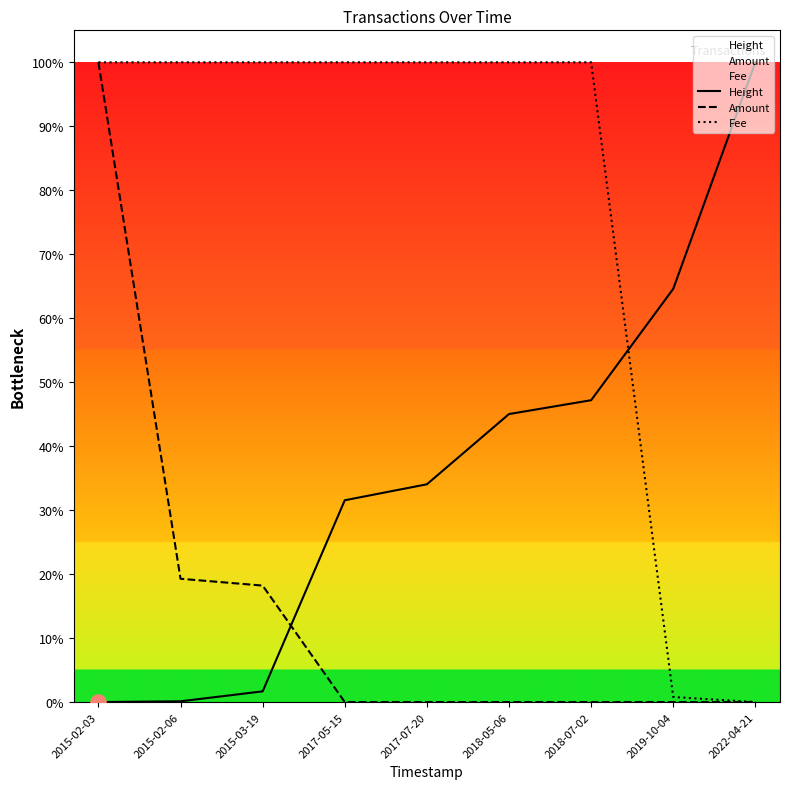

Which series reaches the minimum Y coordinate?

Height